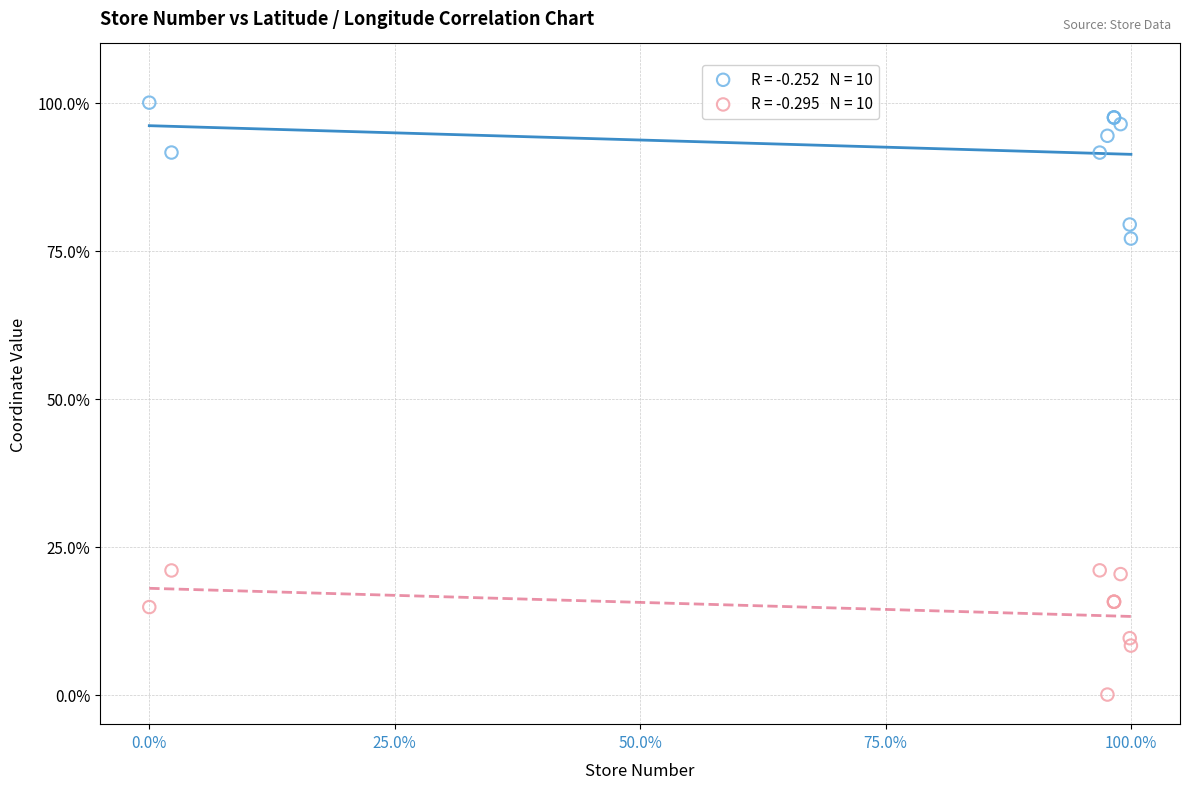

Across all series, what Y value is closest to 50?

77.0